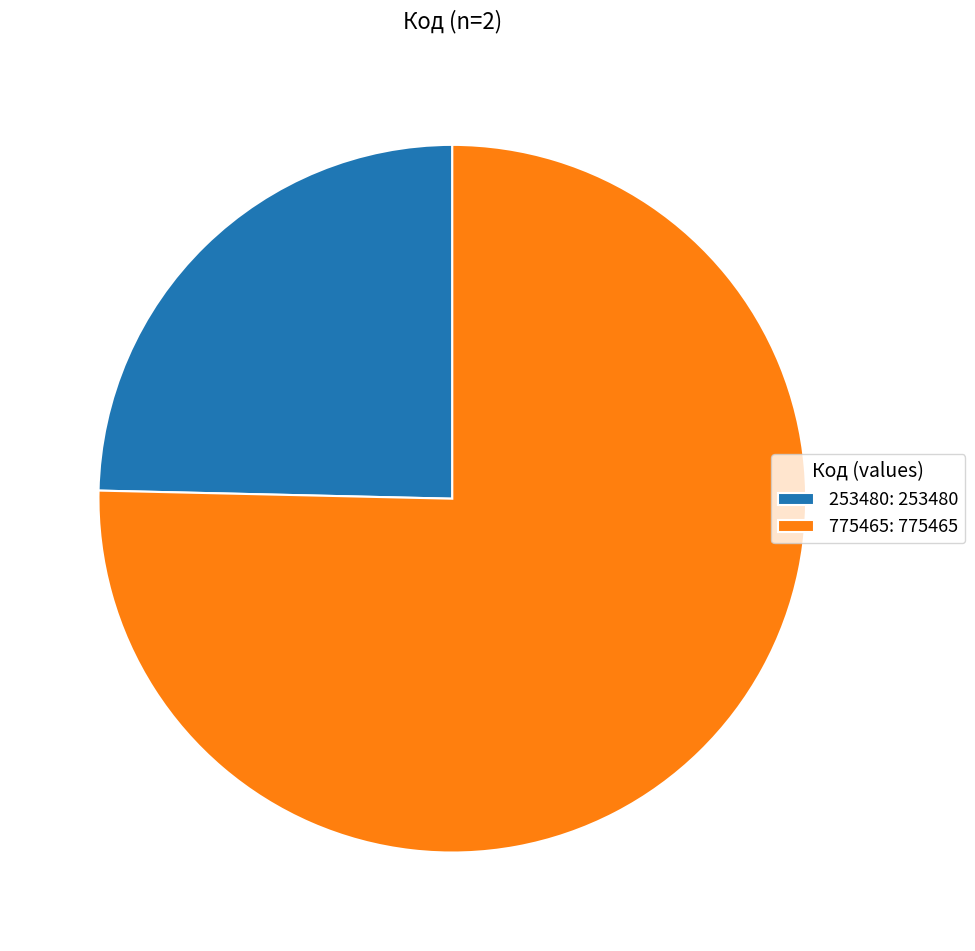

Rank the categories by value from highest to lowest.

775465: 775465, 253480: 253480